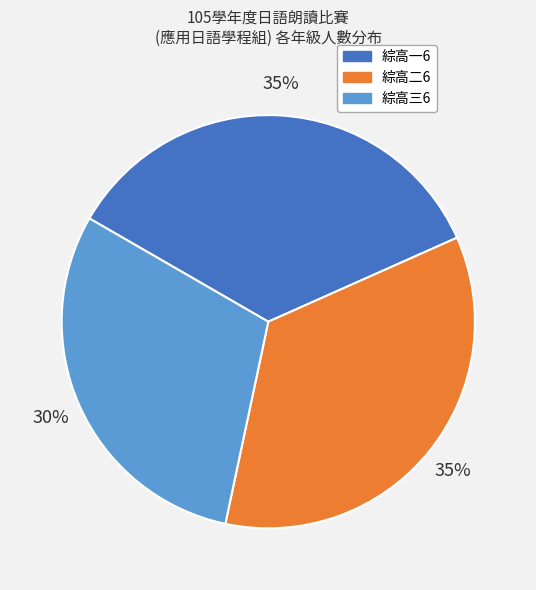

Approximately how many times larger is the value at 綜高三6 compared to 綜高二6?

0.9